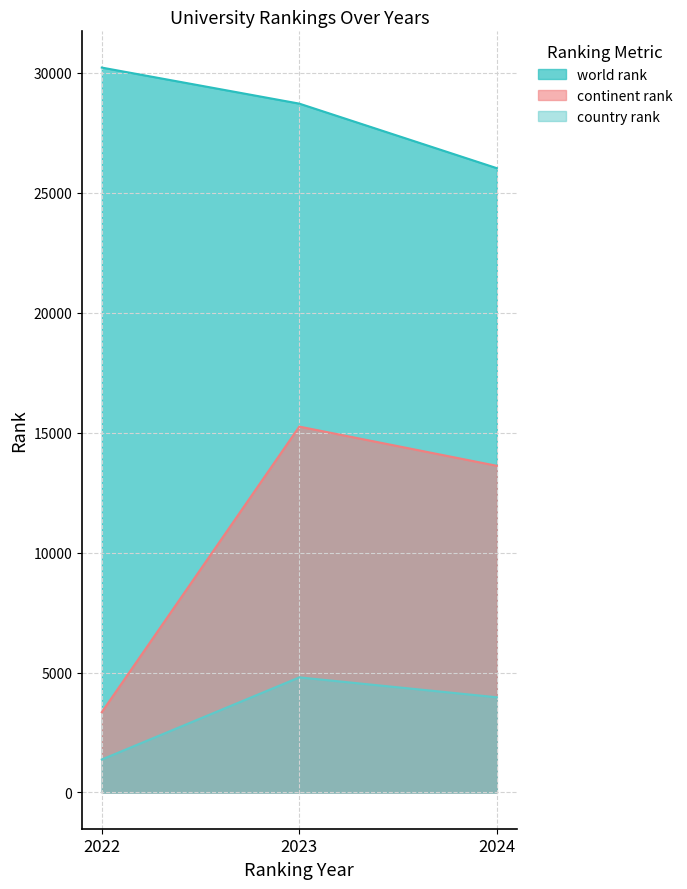

What is the difference between the country rank values at 2024 and 2022?

2594